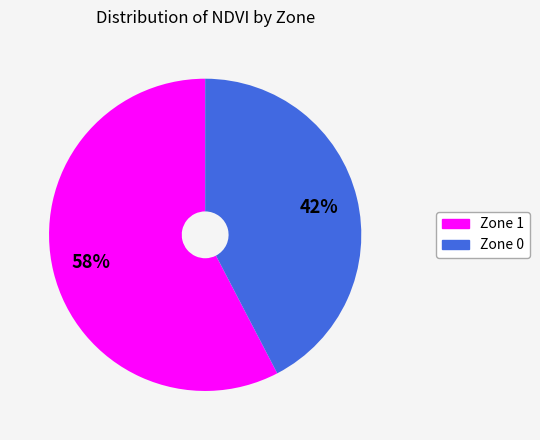

Which has a higher value, Zone 1 or Zone 0?

Zone 1